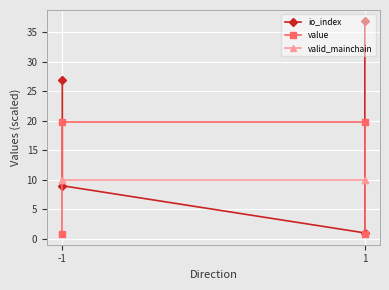

Where is the first local minimum for io_index?

1